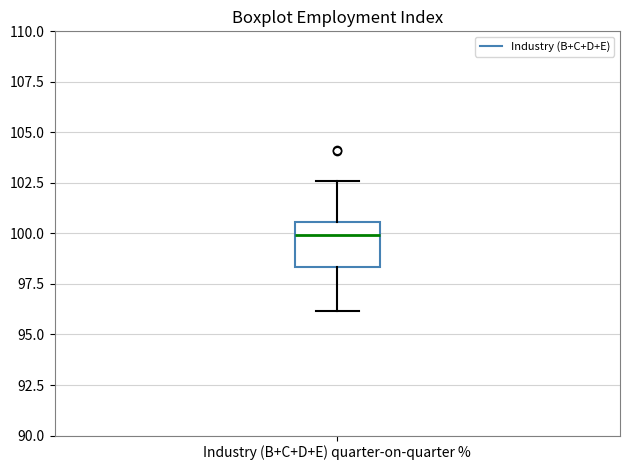

Where is the lower edge of the box for Industry (B+C+D+E) quarter-on-quarter % on the y-axis? The values are not printed on the chart, so give them approximately, as read against the axis.

98.5